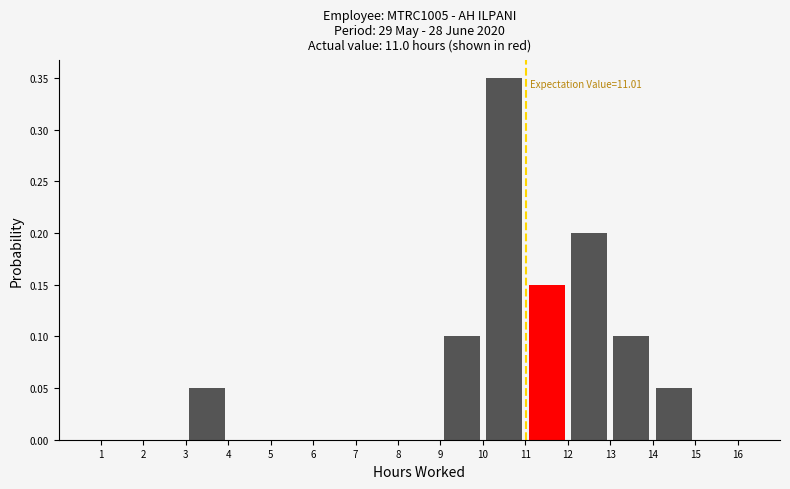

Which range on the x-axis has the tallest bar?

10 to 11